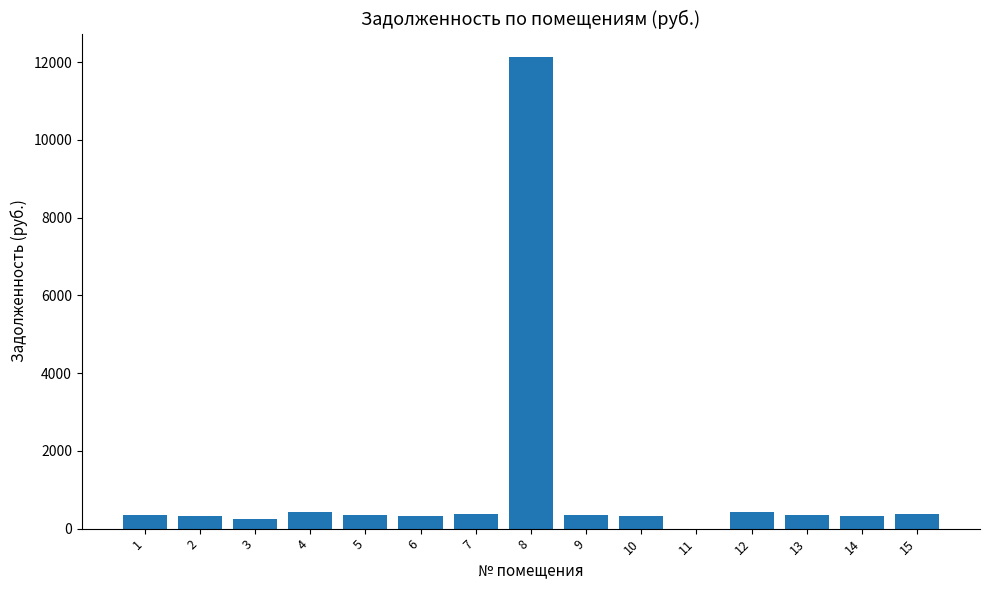

What is the change in value from 11 to 15?

+364.3